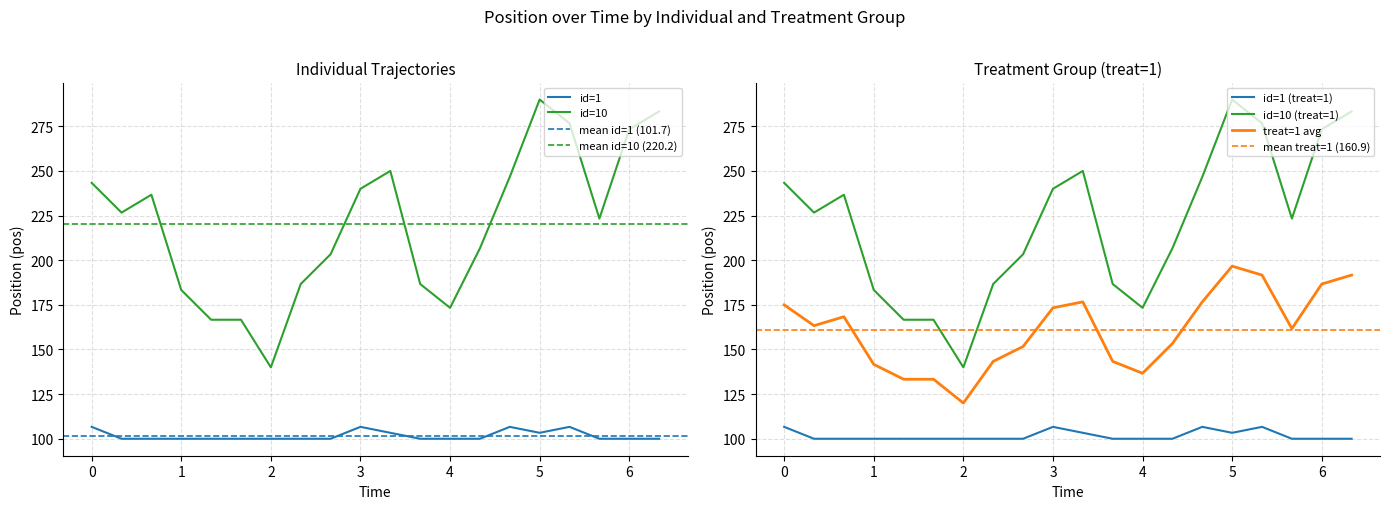

True or false: id=1 has a value of 103.3 at 5.

True